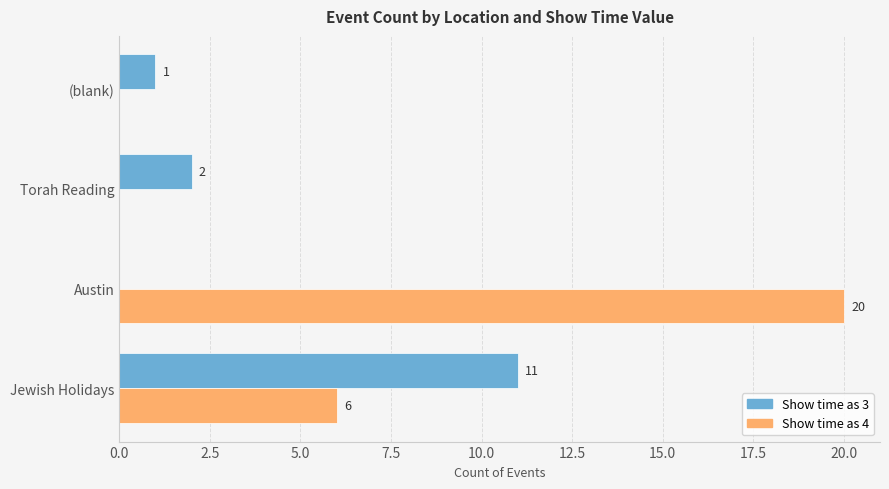

How many distinct data groups are displayed?

2